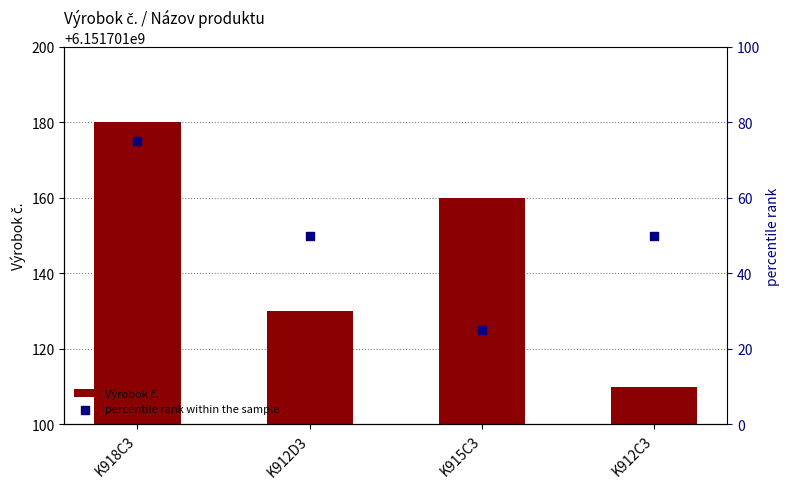

What are all the series names shown in the legend?

Výrobok č., percentile rank within the sample